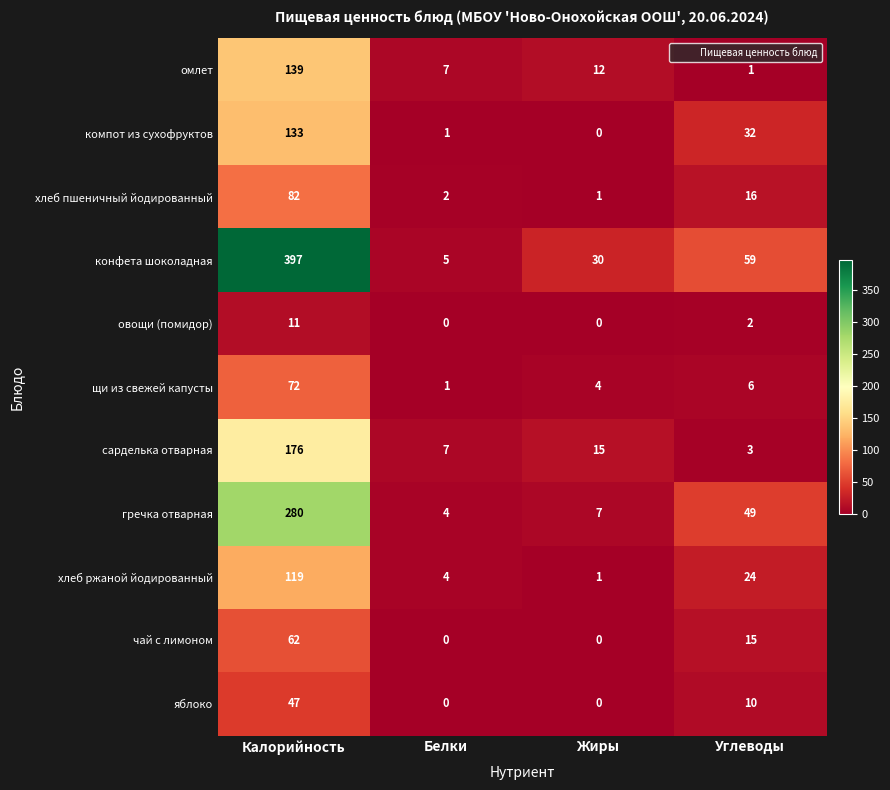

What is the maximum value shown in the chart?

397